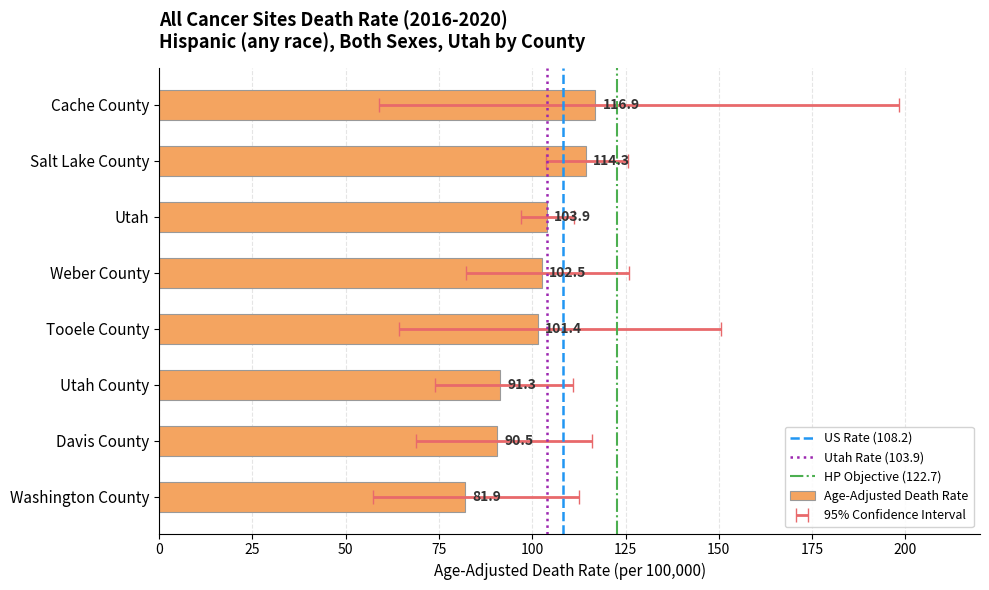

The value at Tooele County is 68.0. True or false?

False